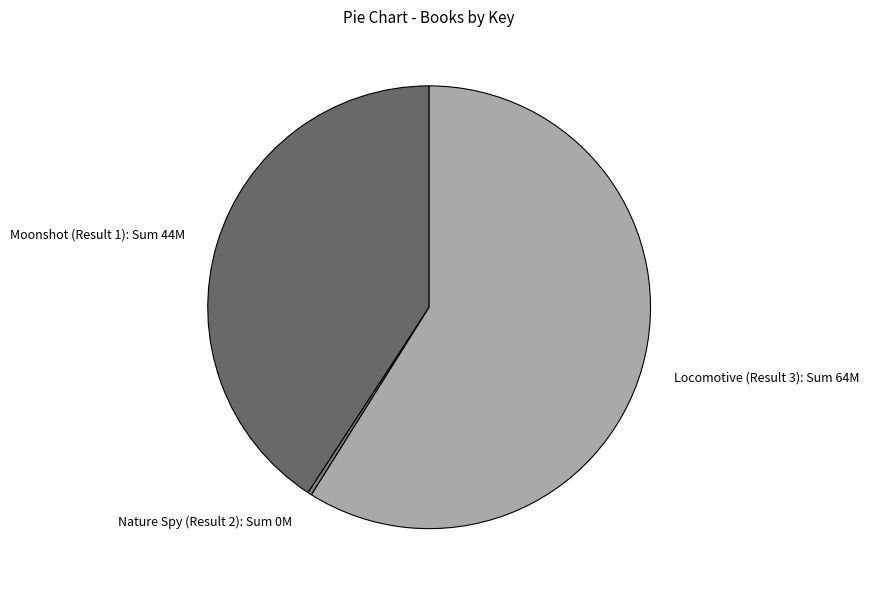

Approximately how many times larger is the value at Locomotive (Result 3): Sum 64M compared to Moonshot (Result 1): Sum 44M?

1.4